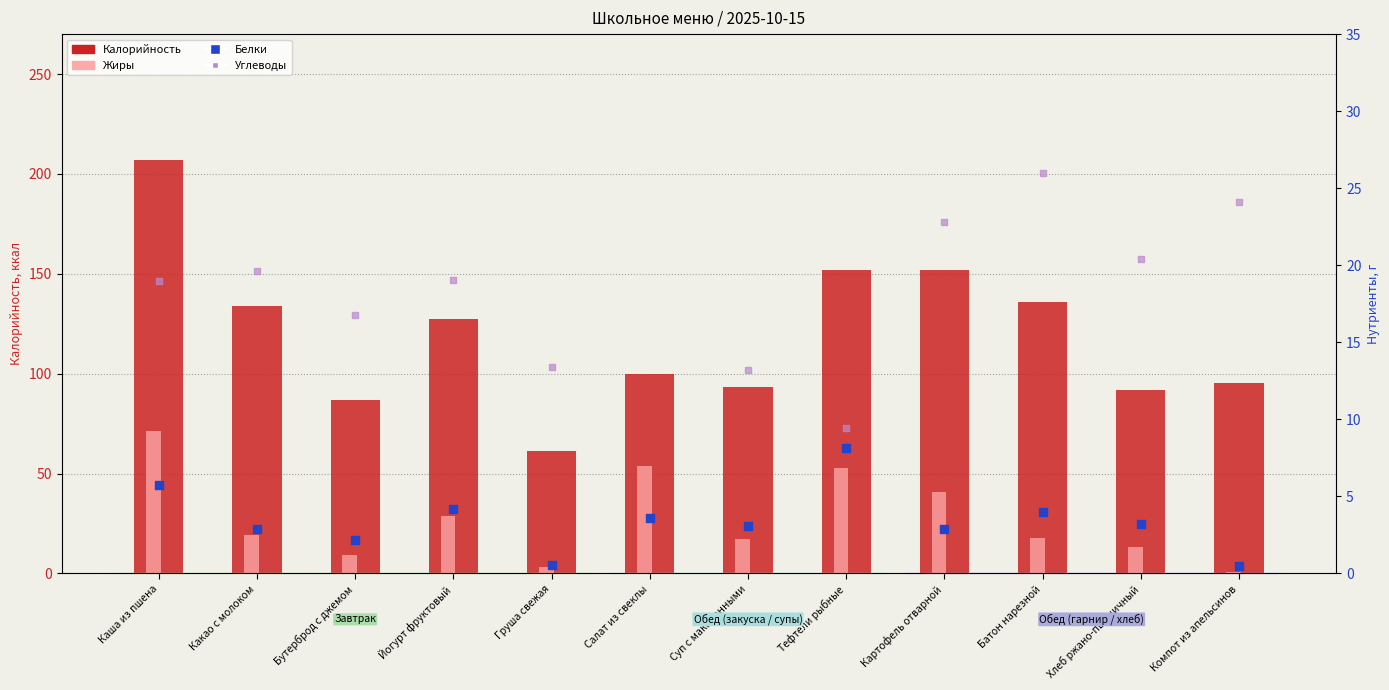

At how many categories does at least one series exceed 204?

1